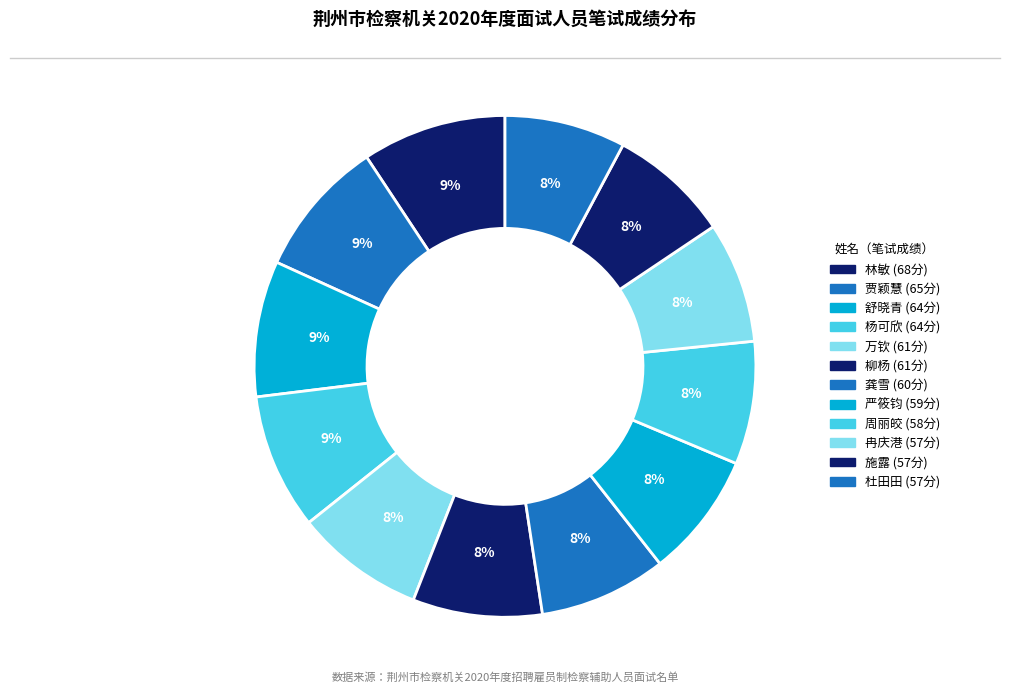

How many segments does this pie chart have?

12